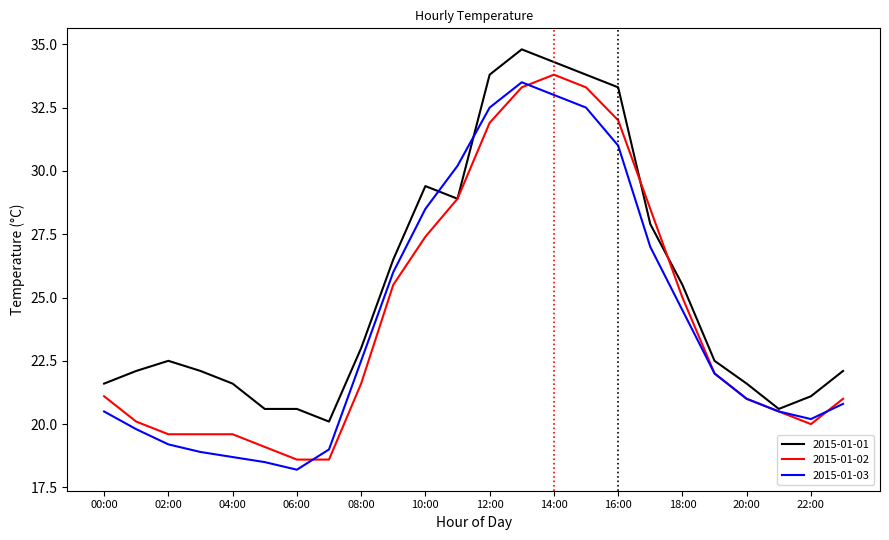

What is the smallest value displayed?

18.2